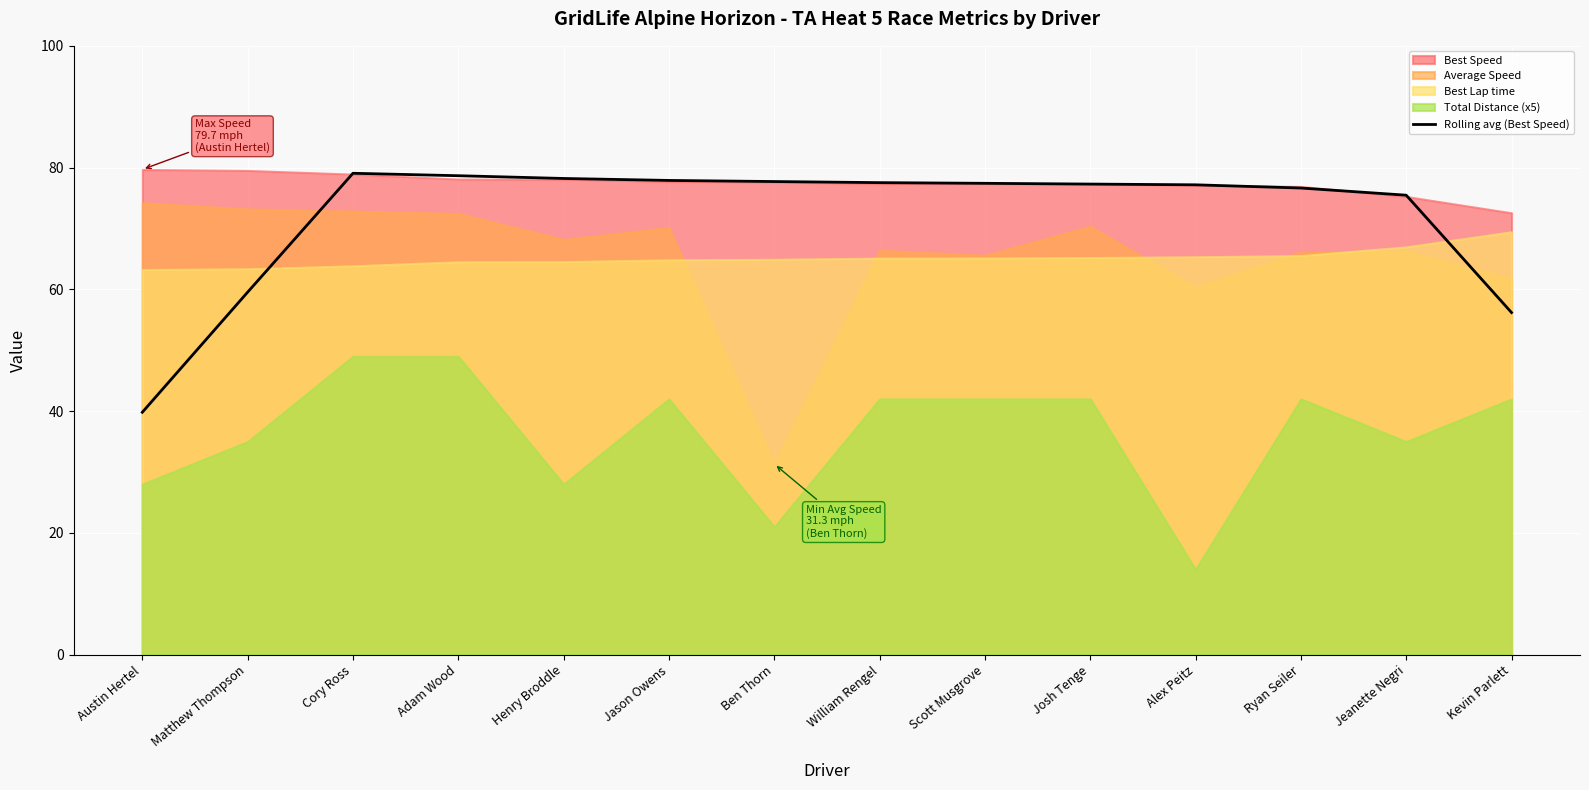

Is it true that Rolling avg (Best Speed) equals 117.3 at Henry Broddle?

False